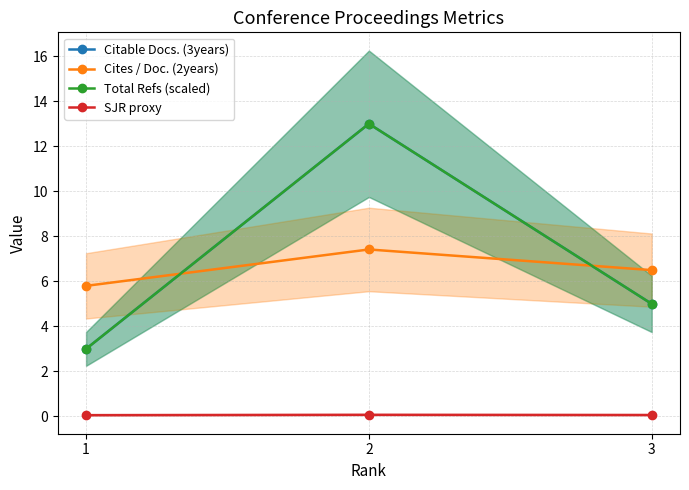

What is the difference between the second highest and minimum values in the Total Refs (scaled) series?

2.0